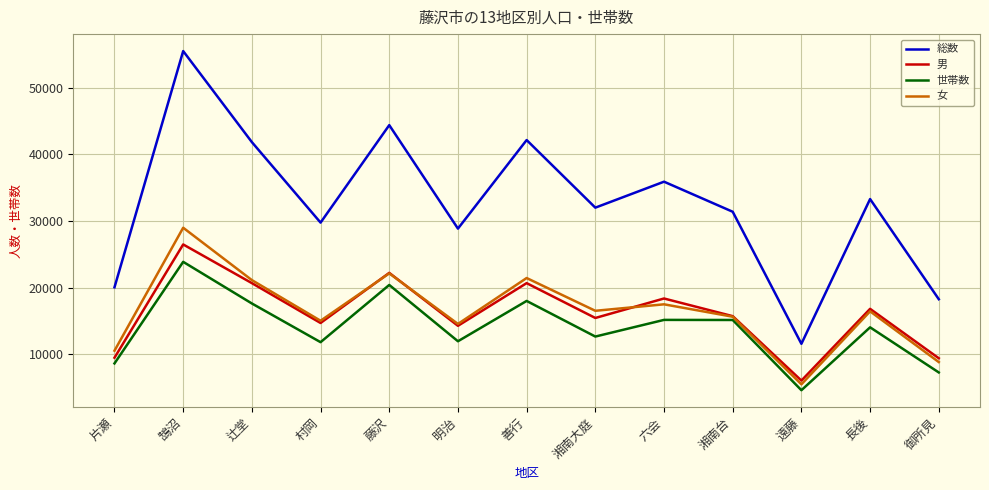

True or false: 男 has more than 0 points higher than both neighbors.

True